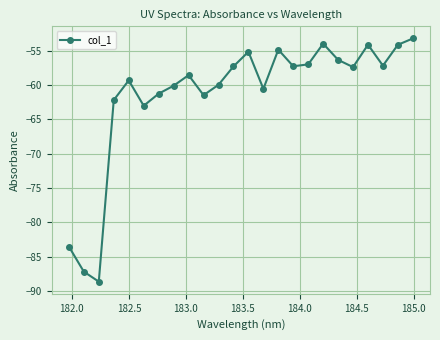

How many points are lower than both their immediate neighbors (excluding endpoints)?

7